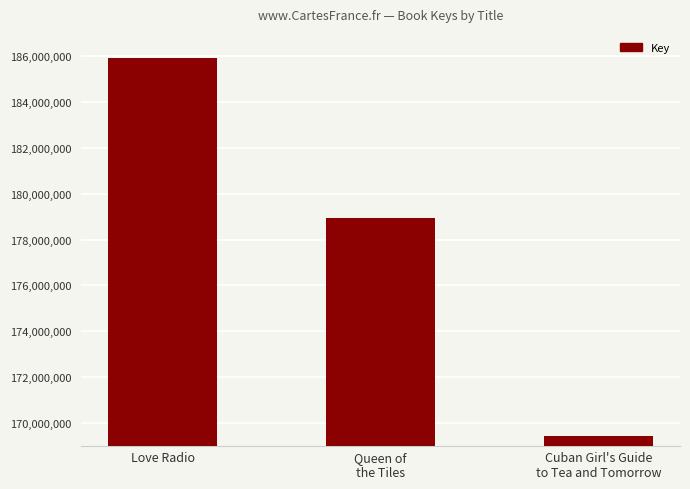

List the labels in order of value, largest first.

Love Radio, Queen of
the Tiles, Cuban Girl's Guide
to Tea and Tomorrow